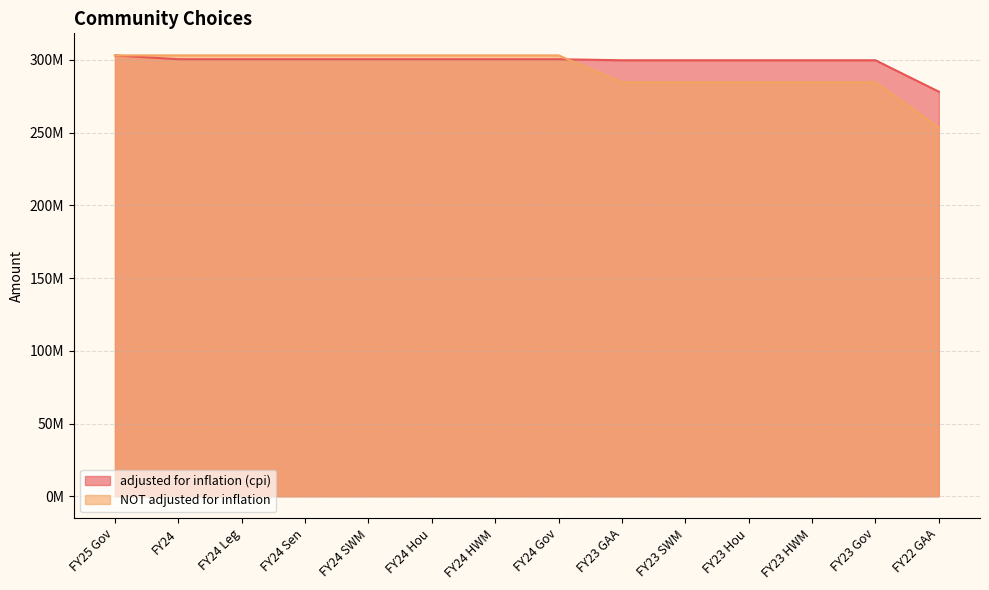

What is the highest value of the NOT adjusted for inflation series?

303085276